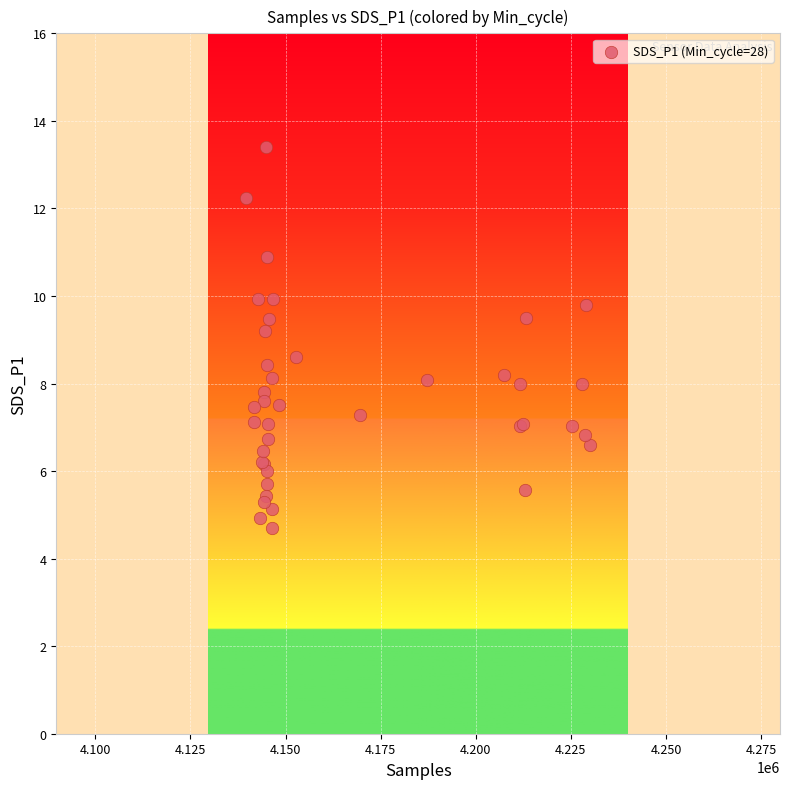

What Y value in the scatter plot is closest to 9?

9.2